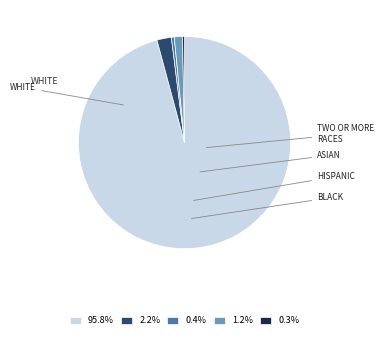

Do 95.8% and 0.4% together represent more than half of the pie?

Yes